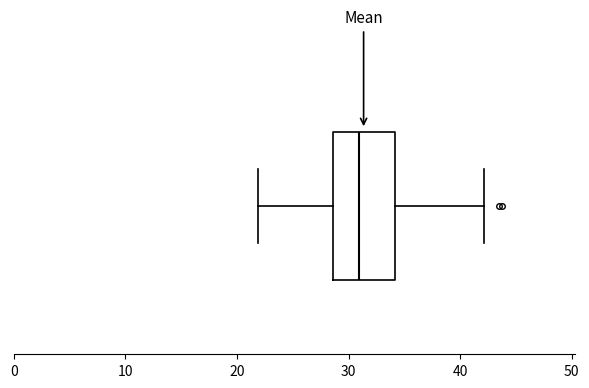

Transcribe this box plot: give where the median line is, the range the box spans, and where the two whiskers end, as read against the x-axis. The values are not printed on the chart, so give them approximately, as read against the axis.

median 31, box 29 to 34, whiskers 22 to 42